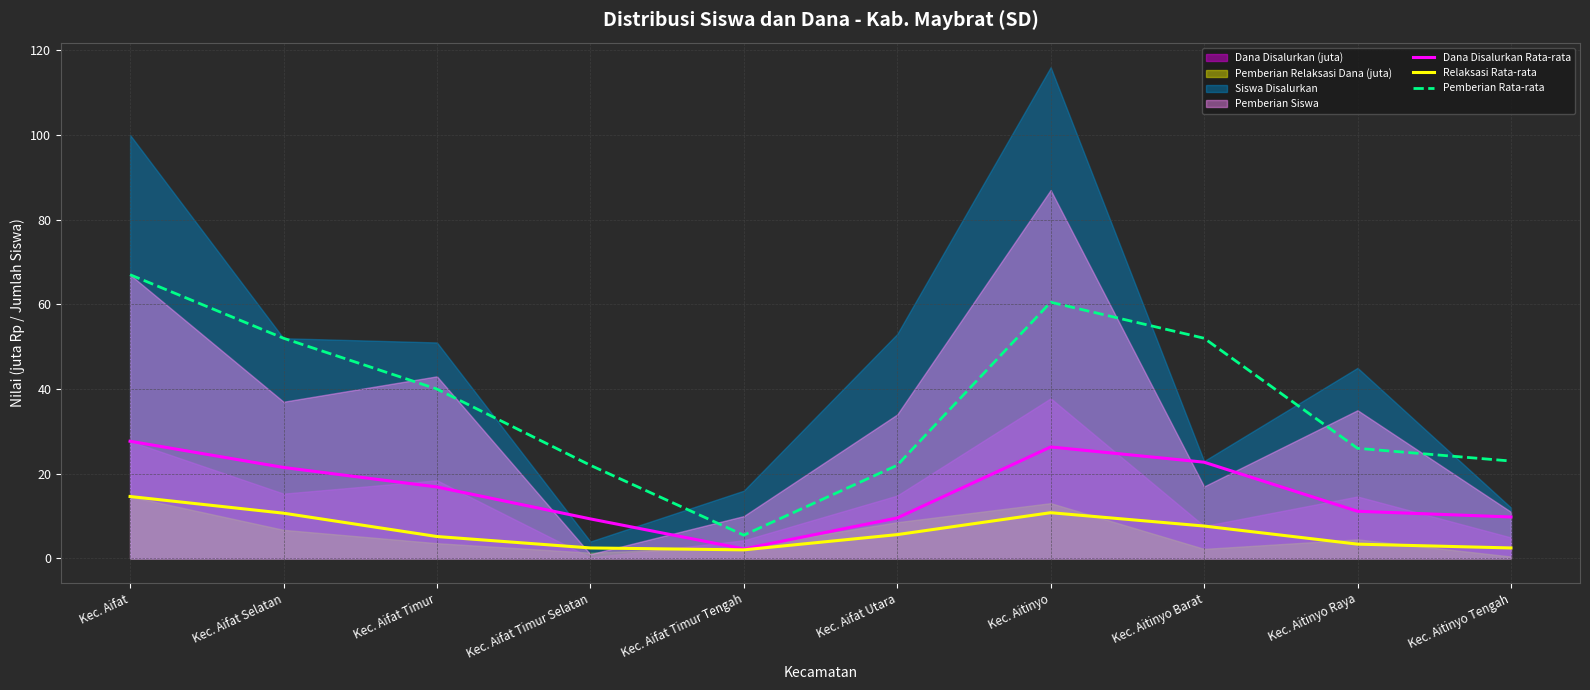

At which category is the sum across all series the highest?

Kec. Aifat